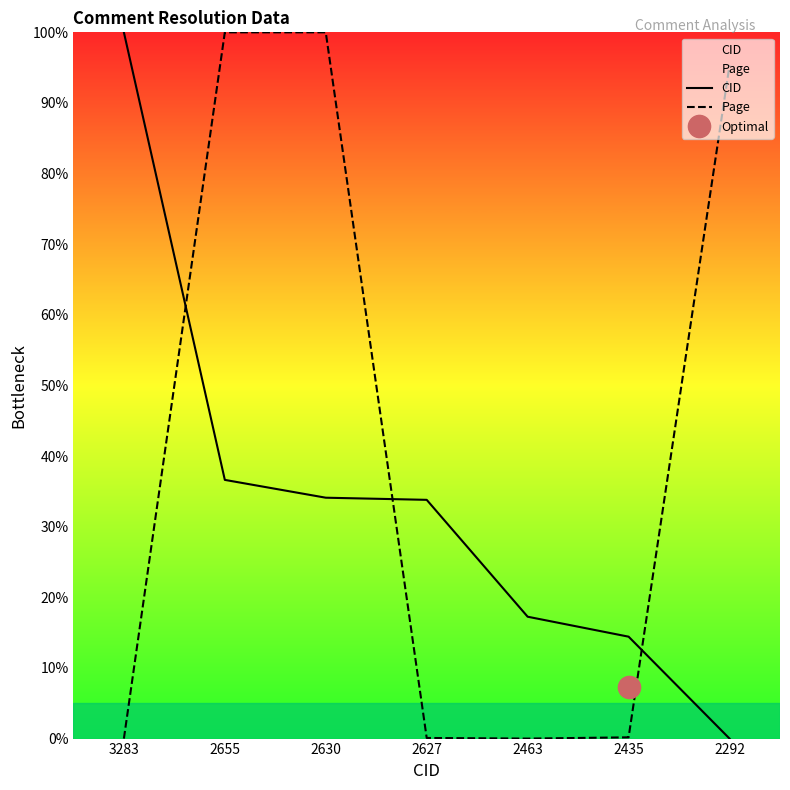

What are all the series names shown in the legend?

CID, Page